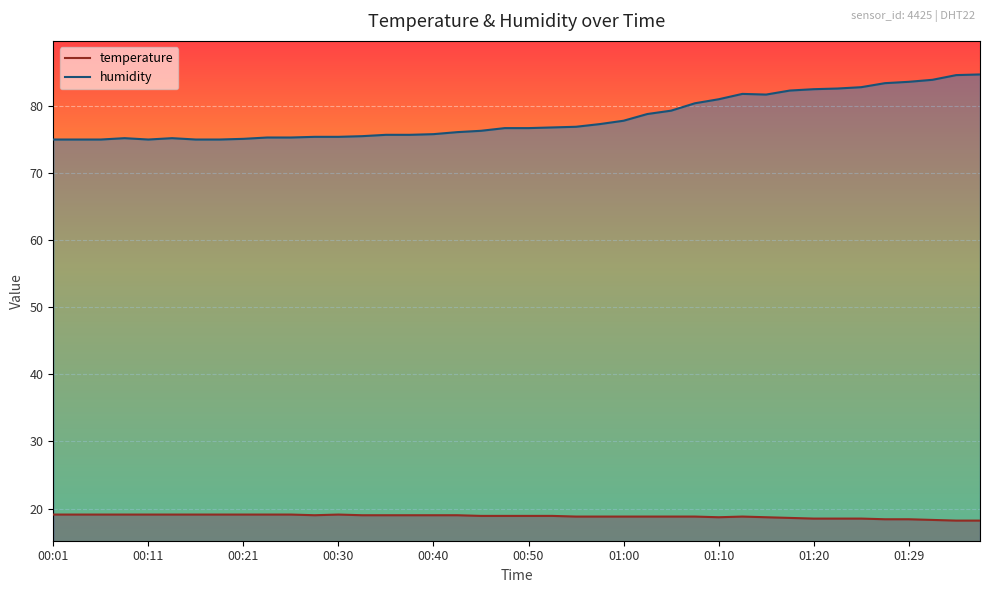

What is the value of the humidity point at the 25th from the left?

77.8